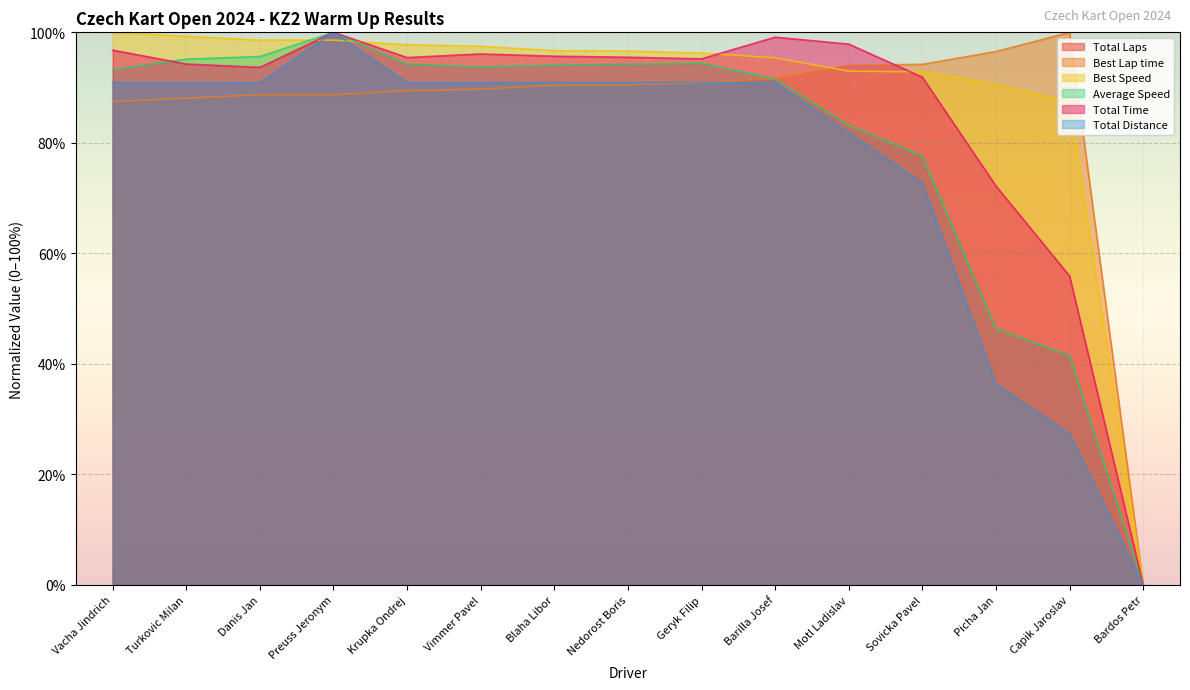

Is the value of Average Speed at Capik Jaroslav greater than the value of Total Distance at Sovicka Pavel?

No